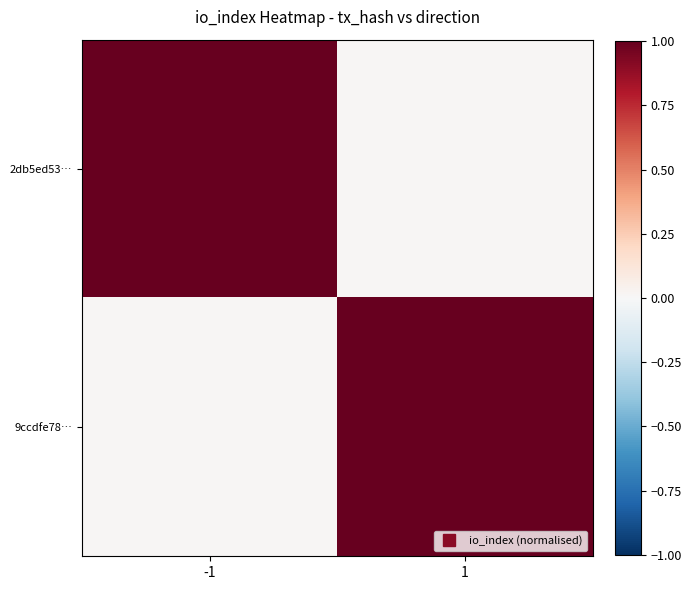

Between -1 and 1, which series saw the biggest shift?

2db5ed53…